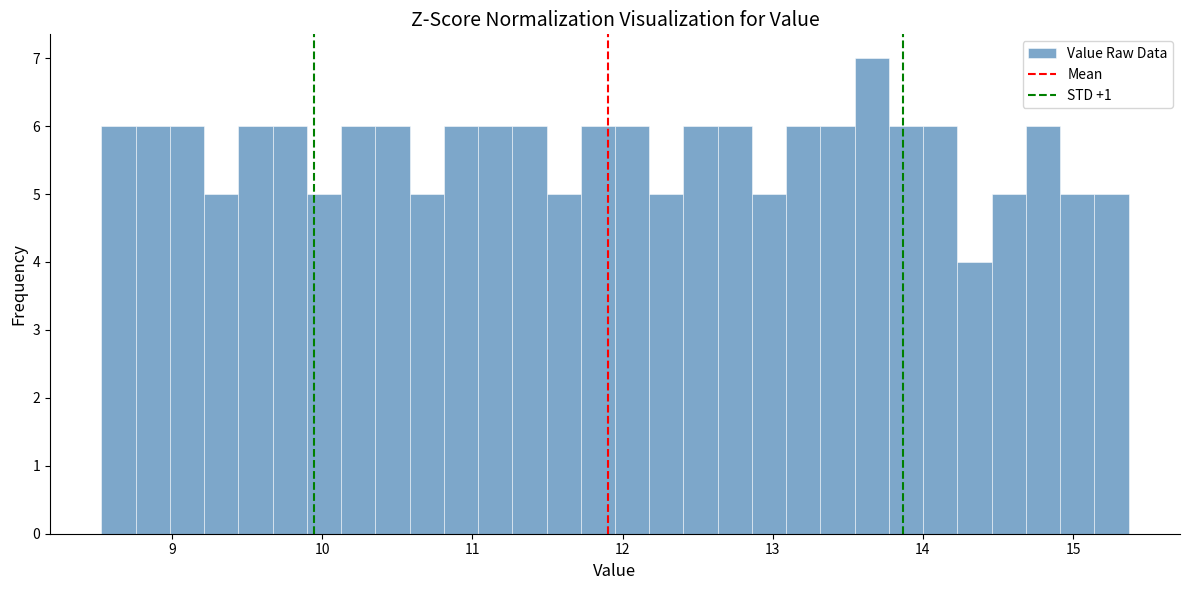

Read against the x-axis, roughly where is the centre of the tallest bar?

13.7